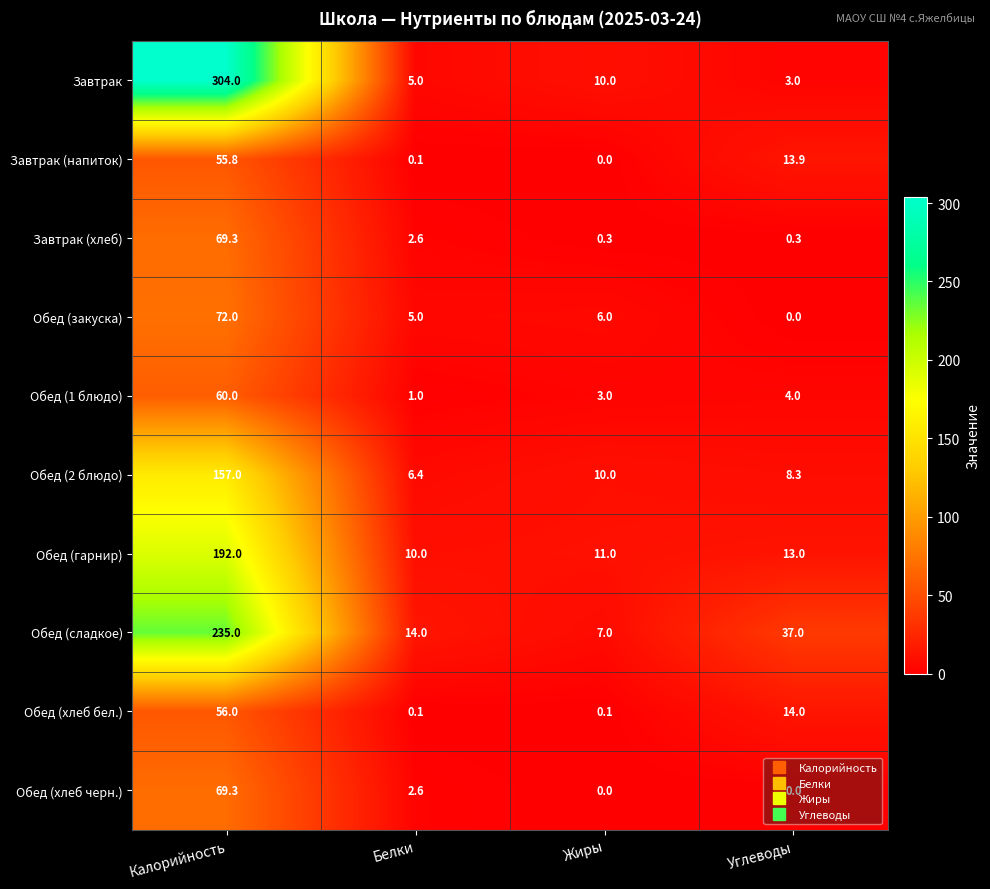

How many series are shown in this chart?

10